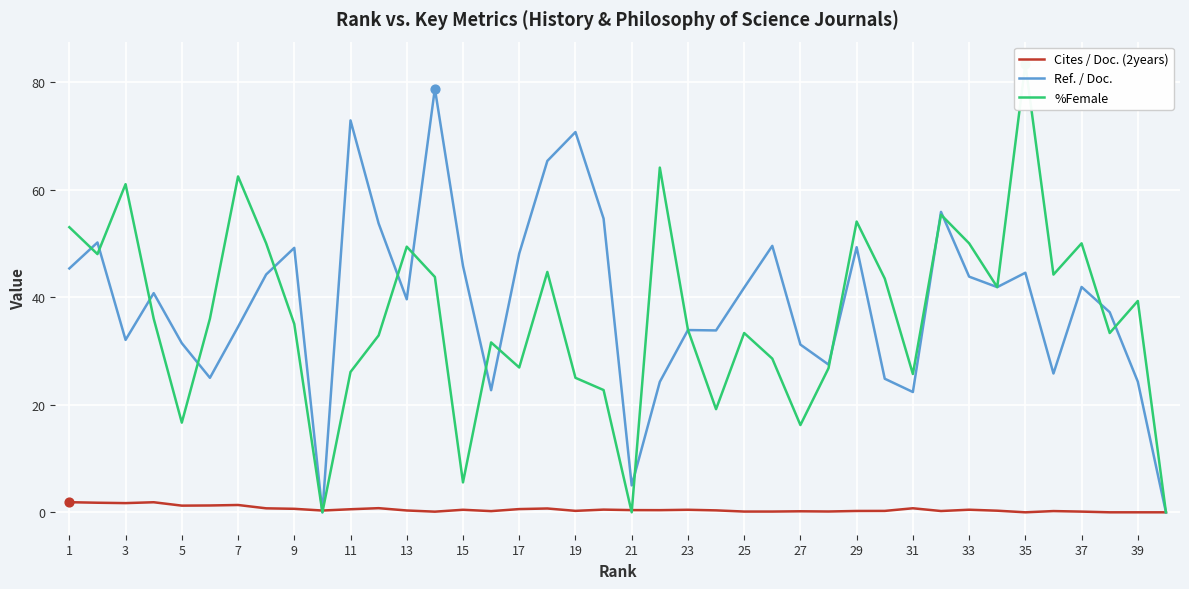

Which series has the largest Y range (max minus min)?

%Female